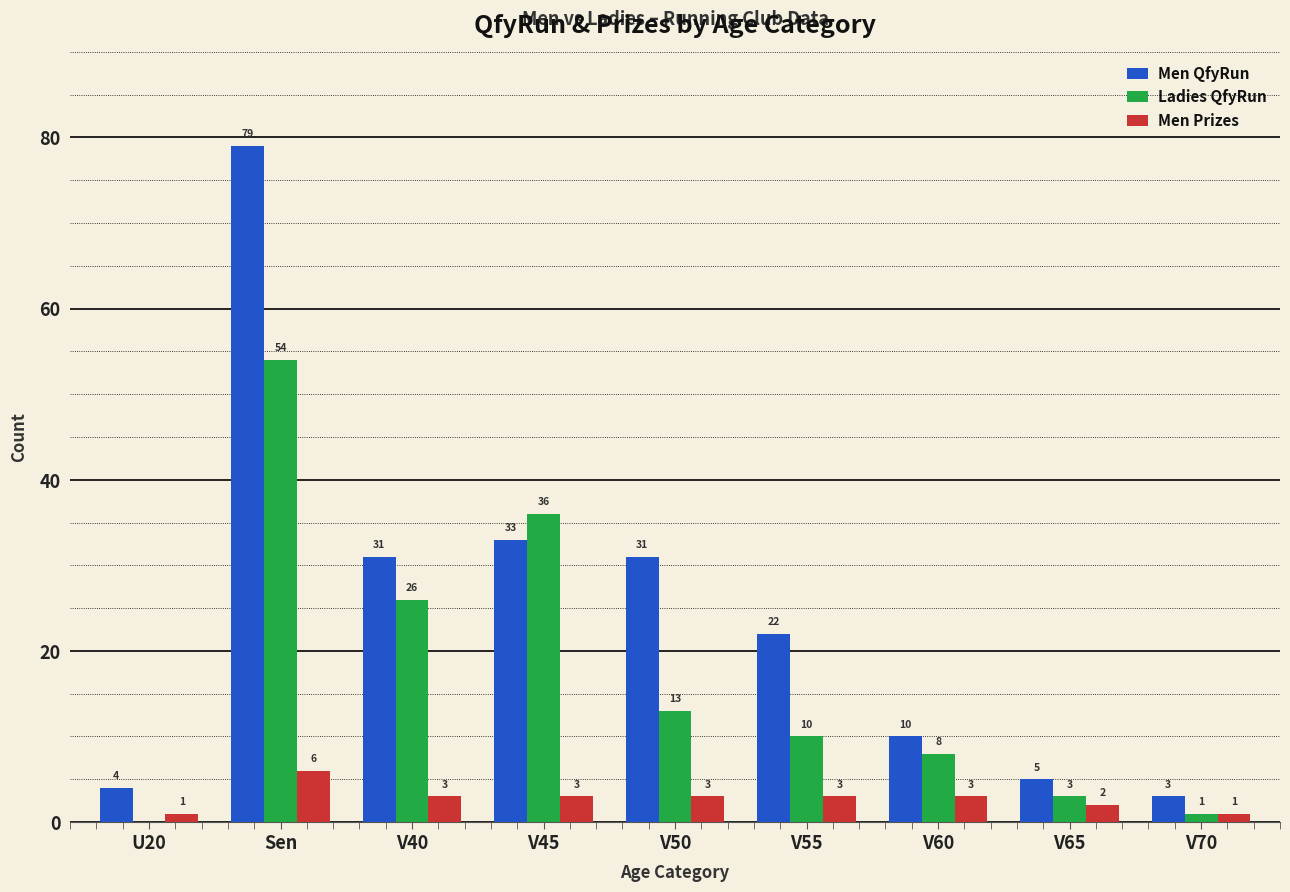

What is the total value across all series at V60?

21